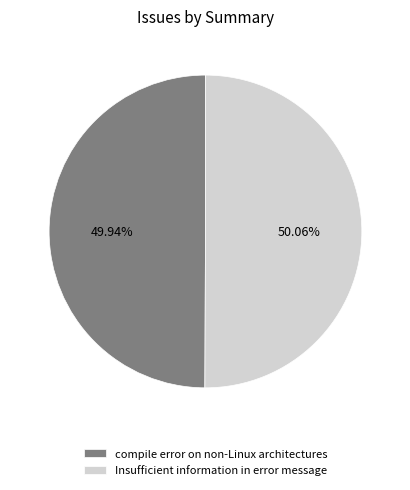

Do compile error on non-Linux architectures and Insufficient information in error message together represent more than half of the pie?

Yes